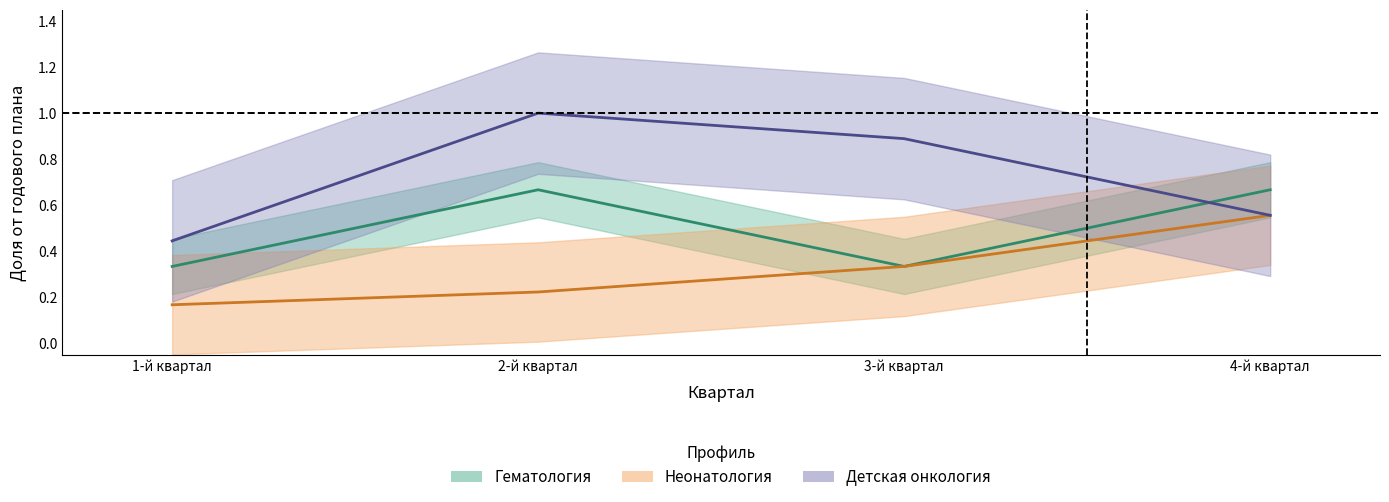

Reading right to left, what are all the values shown in this chart?

Гематология (план): 0.7	0.3	0.7	0.3
Неонатология (план): 0.6	0.3	0.2	0.2
Детская онкология (план): 0.6	0.9	1.0	0.4